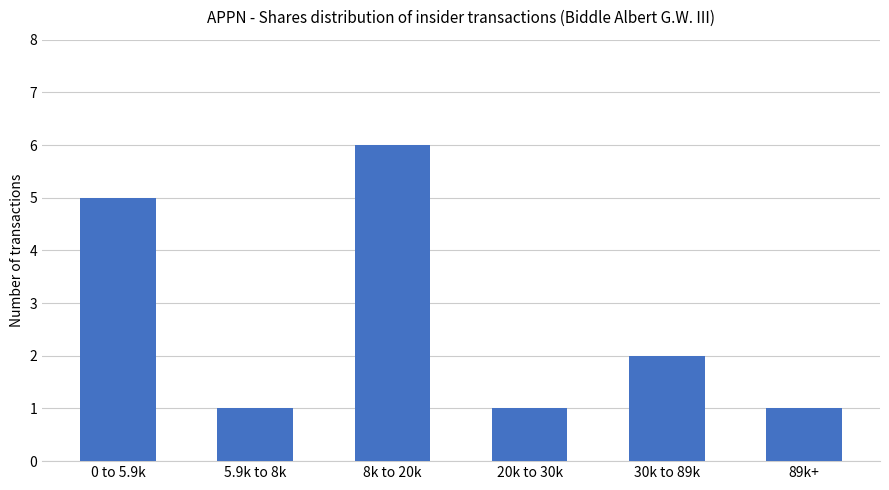

Reading left to right, what are all the values shown in this chart?

5	1	6	1	2	1